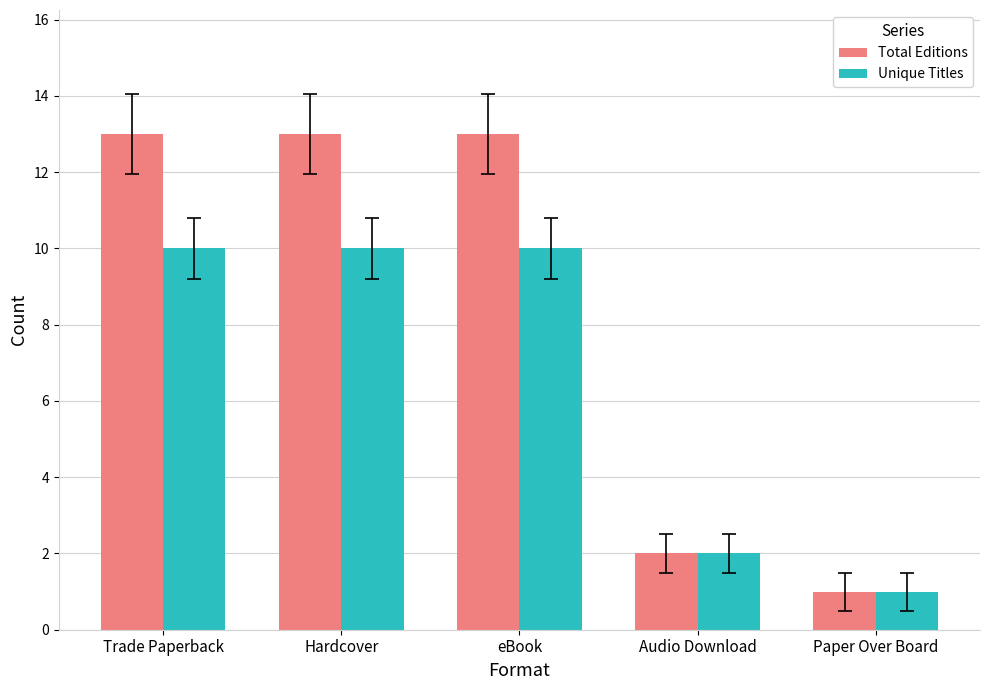

True or false: Unique Titles has a value of 0 at Paper Over Board.

False